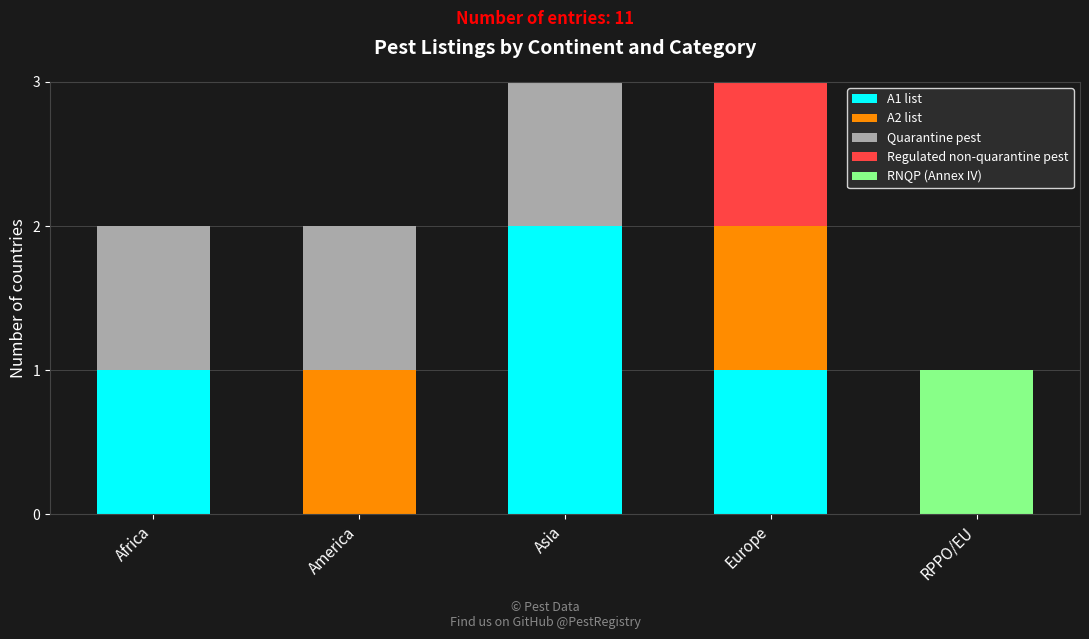

Is it true that A1 list equals 1 at Europe?

True